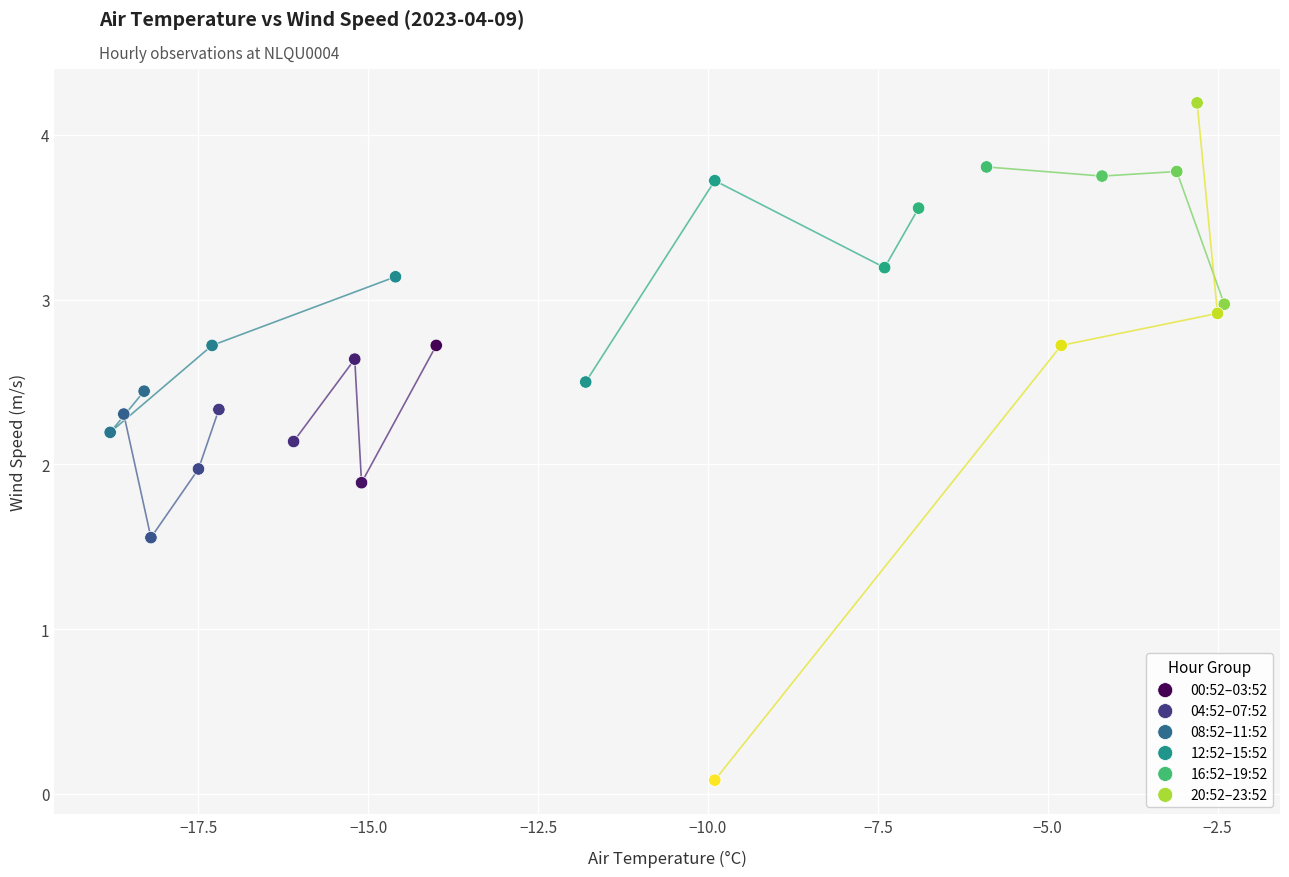

Which series reaches the maximum Y coordinate?

20:52–23:52